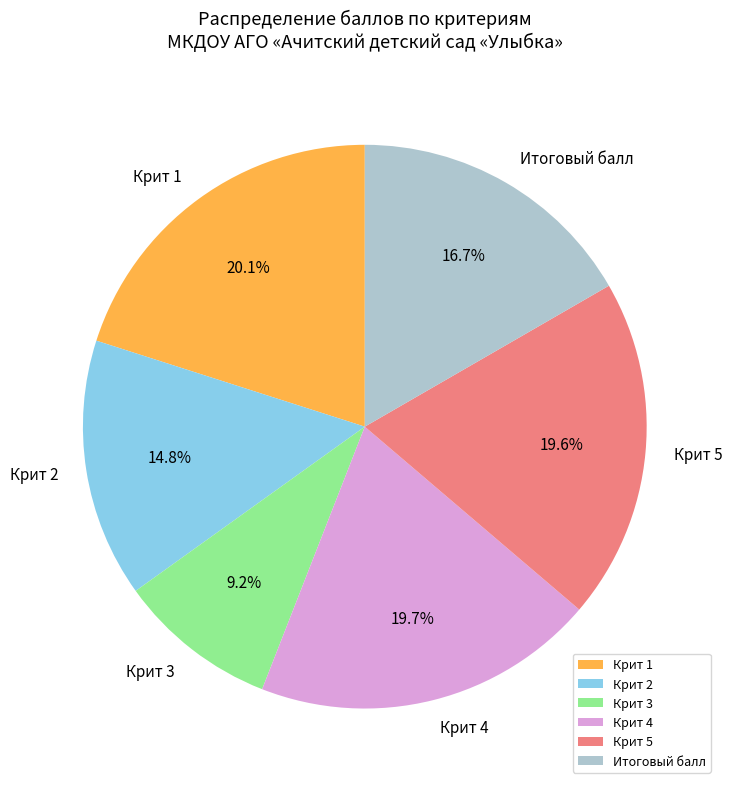

To the nearest percent, what is the difference between the largest and smallest slice percentages?

11%